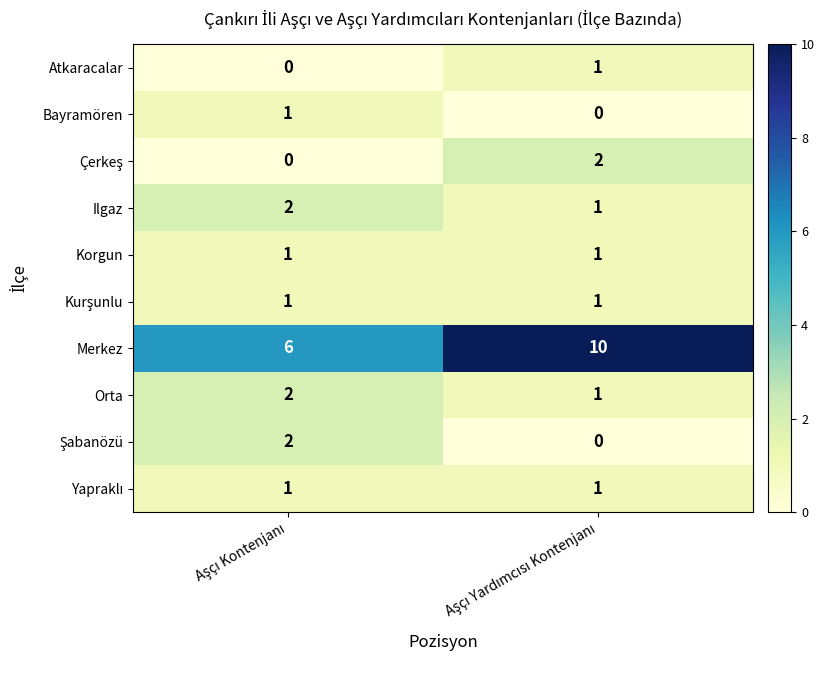

Which series has the largest total across all categories?

Merkez